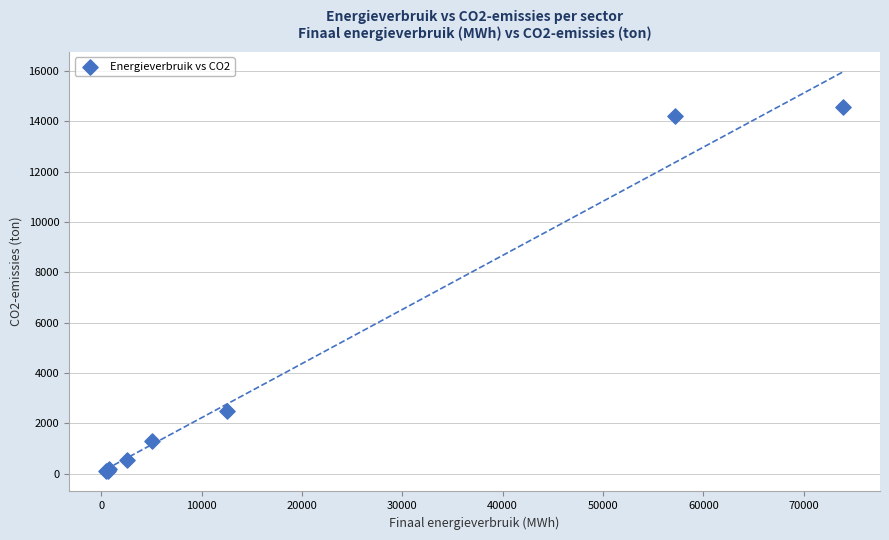

What Y value in the scatter plot is closest to 7336?

2497.6